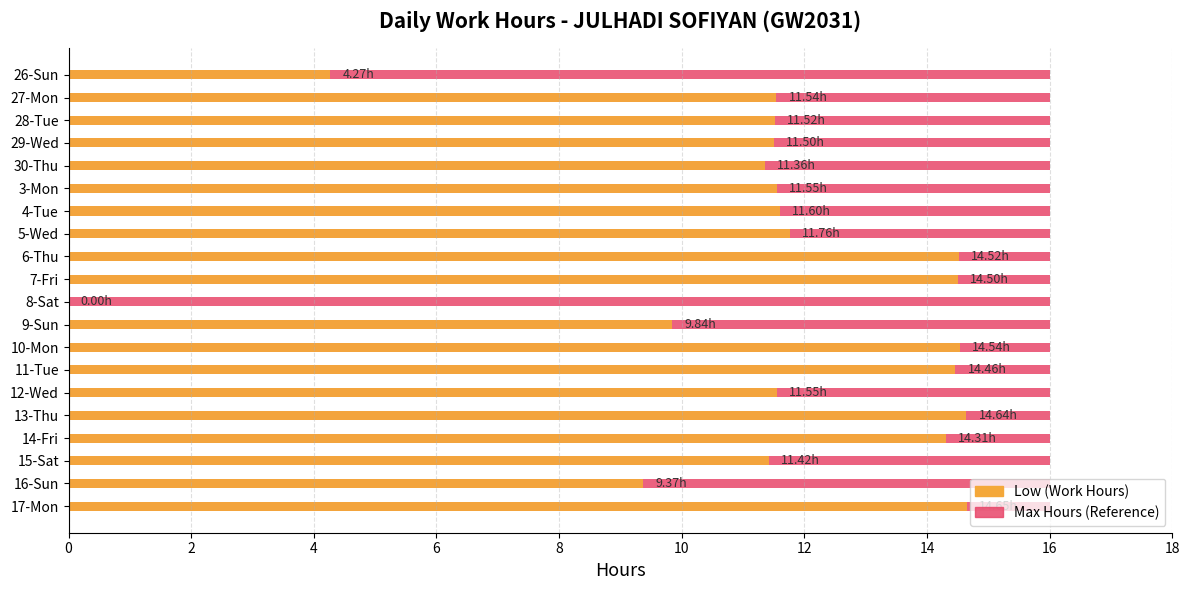

True or false: Low (Work Hours) has a value of 10.0 at 8-Sat.

False